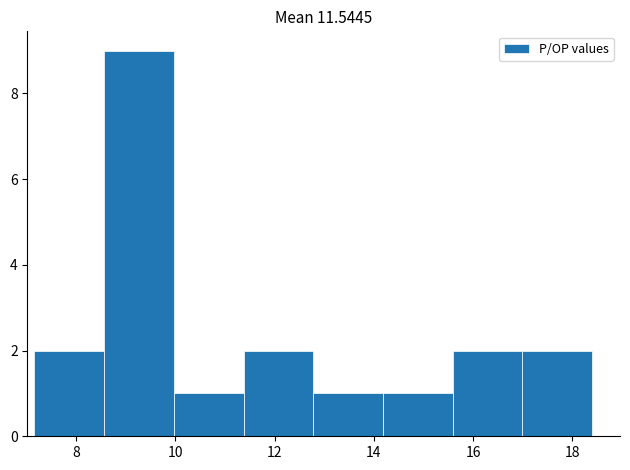

Reading left to right, transcribe this chart: for each bar, give the range it covers on the x-axis and its height. Neither the bar edges nor the heights are printed on the chart, so give them approximately, as read against the axes.

7.2 to 8.6: 2
8.6 to 10.0: 9
10.0 to 11.4: 1
11.4 to 12.8: 2
12.8 to 14.2: 1
14.2 to 15.6: 1
15.6 to 17.0: 2
17.0 to 18.4: 2